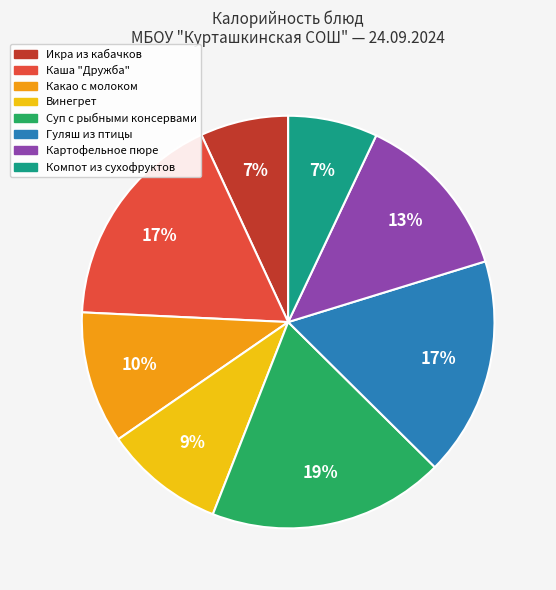

To the nearest percent, what is the combined percentage of Икра из кабачков and Компот из сухофруктов?

14%